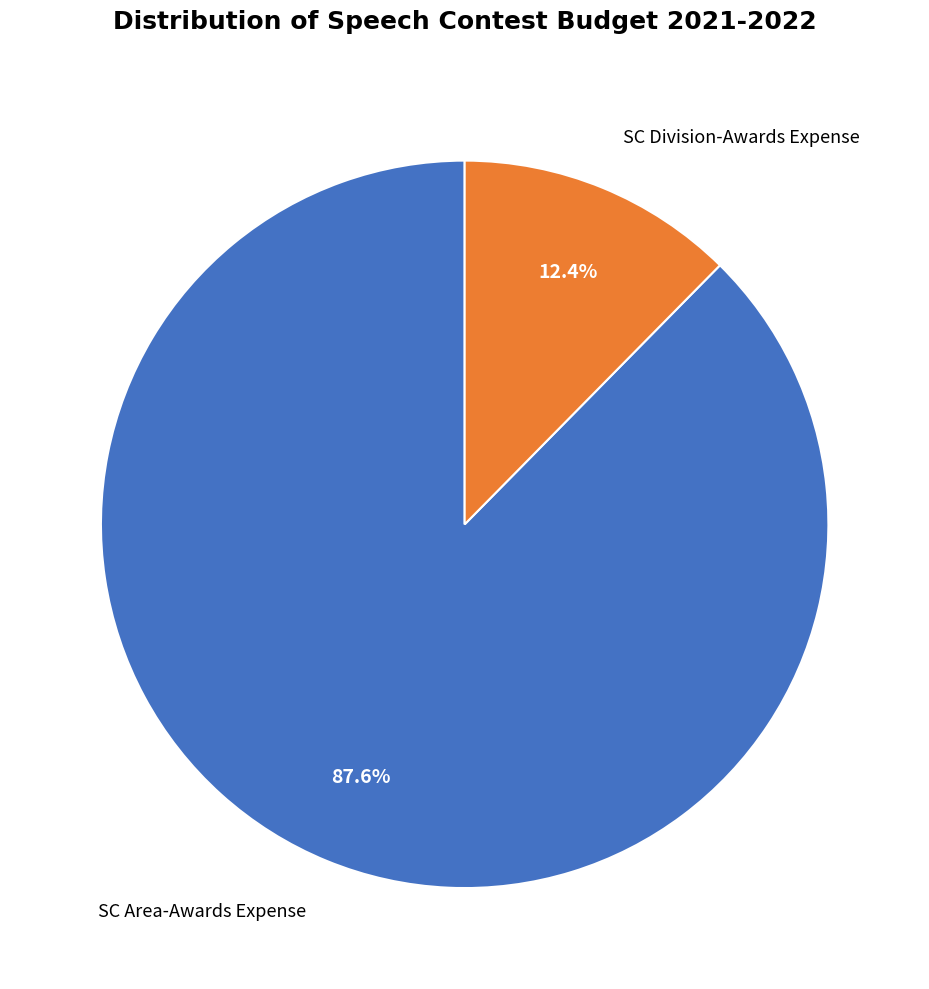

Count the number of slices in the pie.

2